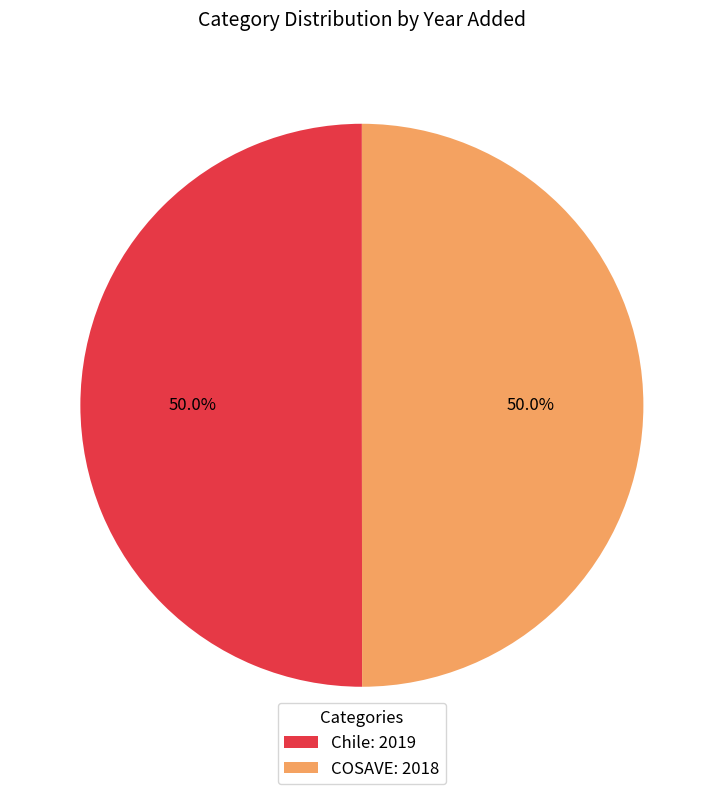

What percentage is the Chile slice, to the nearest percent?

50%